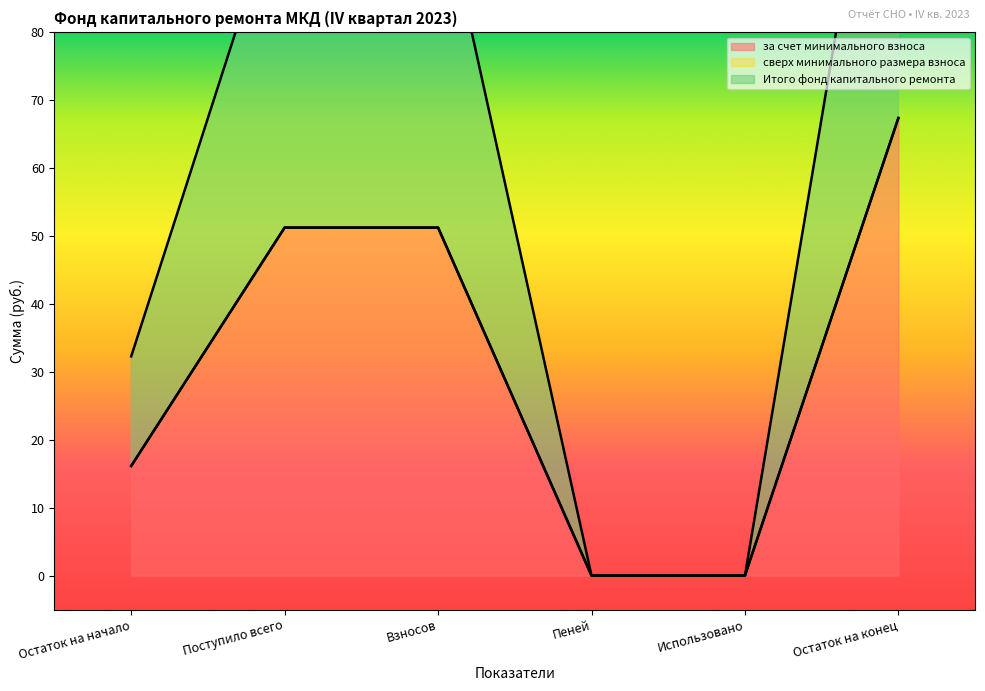

Between Остаток на конец and Взносов, which is larger?

Остаток на конец